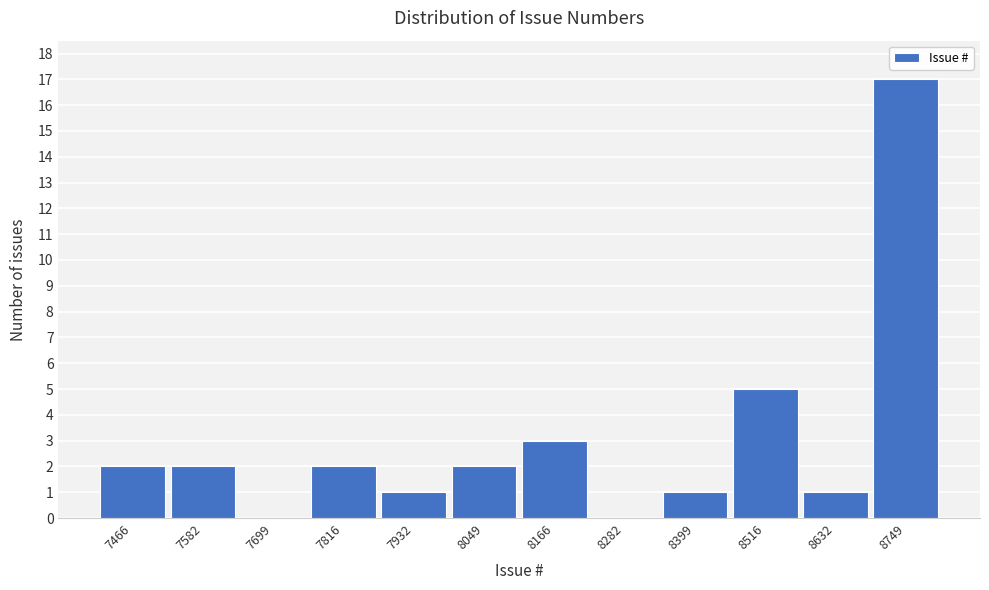

Reading left to right, list all the values displayed in this chart.

7466=2	7582=2	7699=0	7816=2	7932=1	8049=2	8166=3	8282=0	8399=1	8516=5	8632=1	8749=17